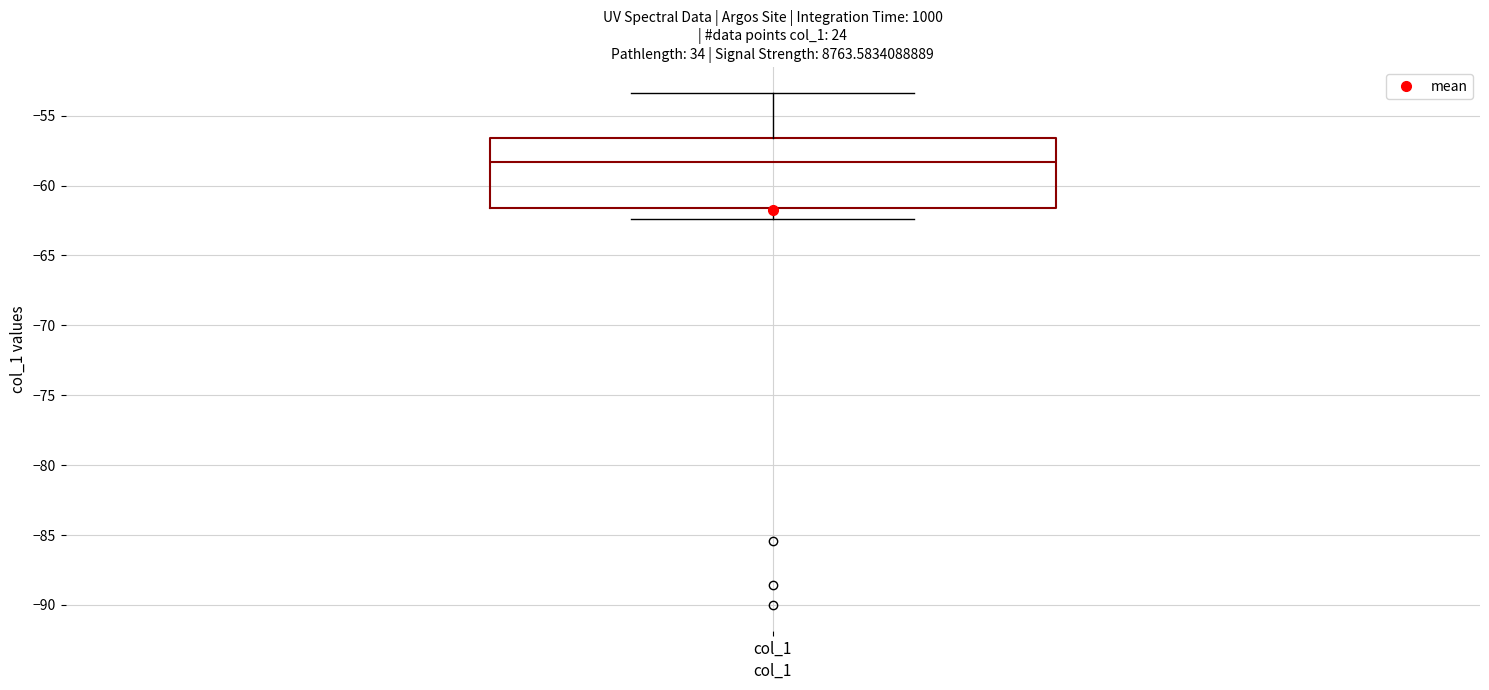

Where is the lower edge of the box for col_1 on the y-axis? The values are not printed on the chart, so give them approximately, as read against the axis.

-61.5